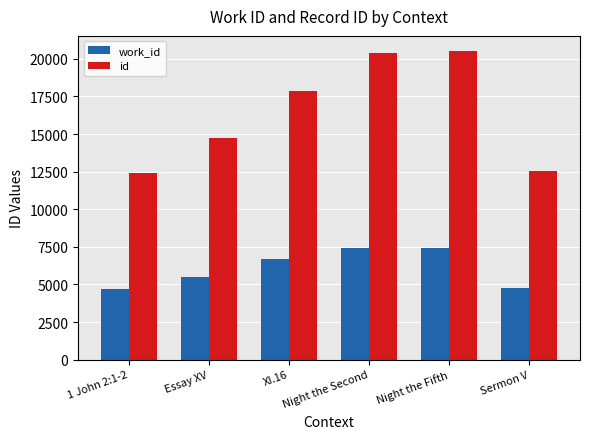

Rank the series by their maximum value, from highest to lowest.

id, work_id